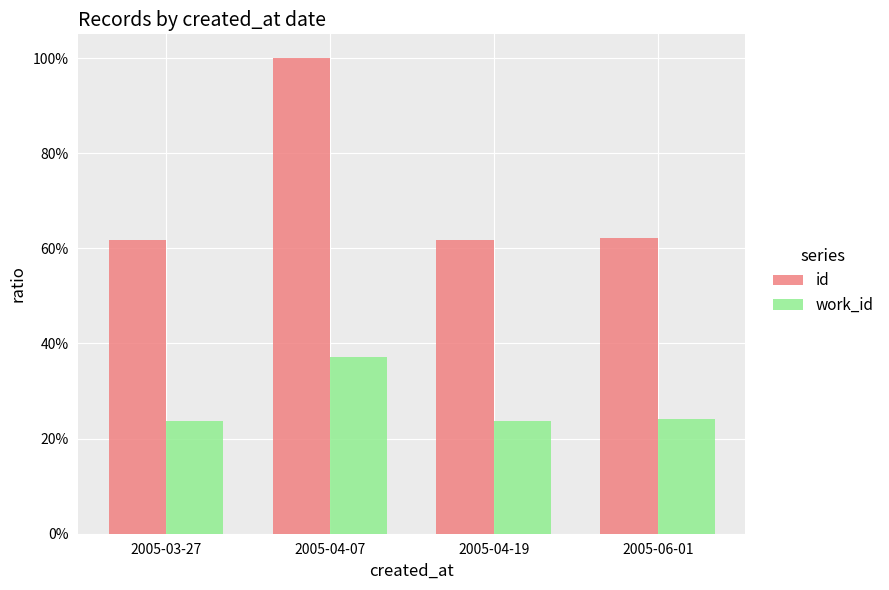

What is the difference between the highest and lowest values at 2005-03-27?

0.4